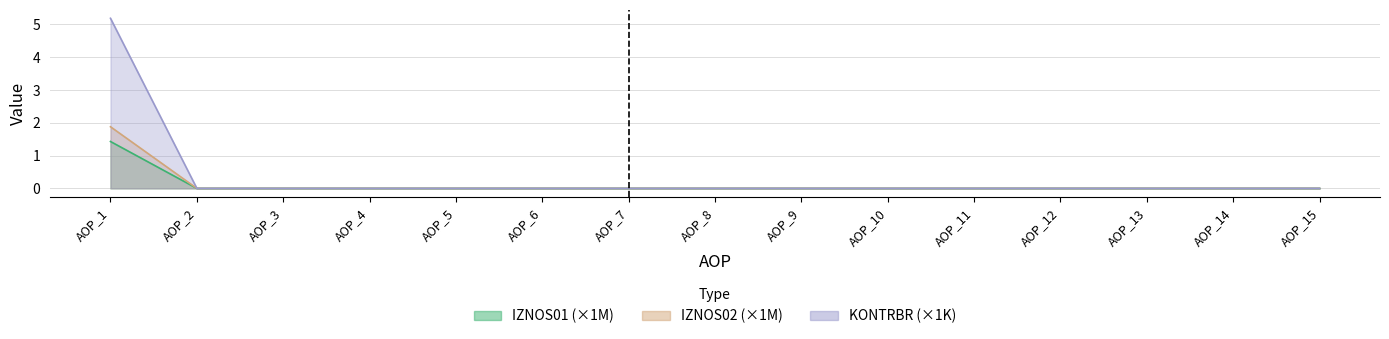

True or false: IZNOS02 and IZNOS01 intersect in this chart.

False